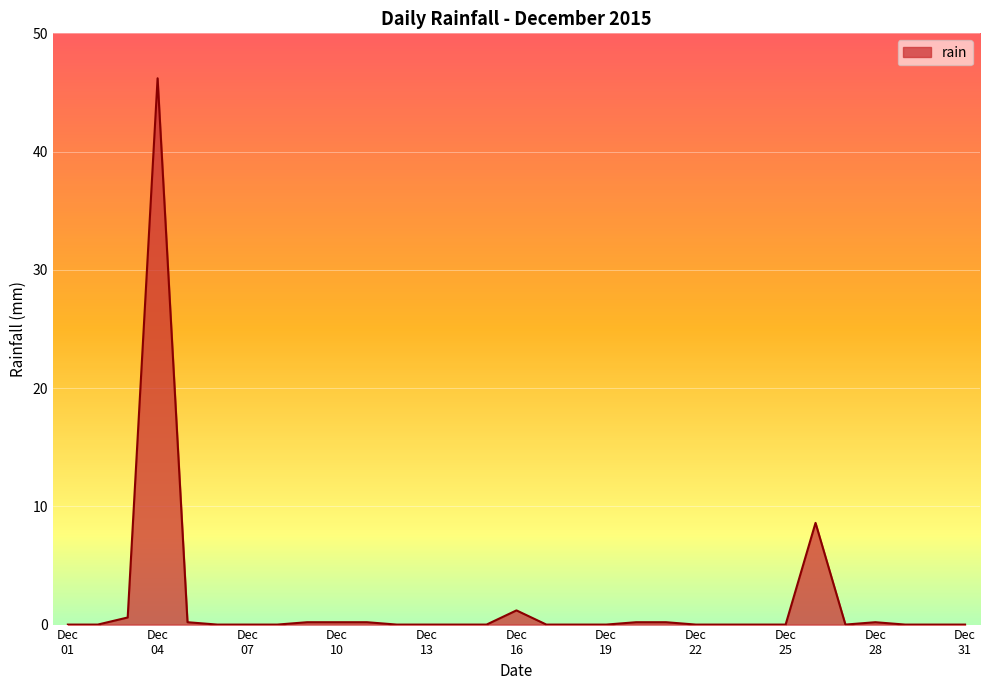

What is the value of the 9th point from the left?

0.2